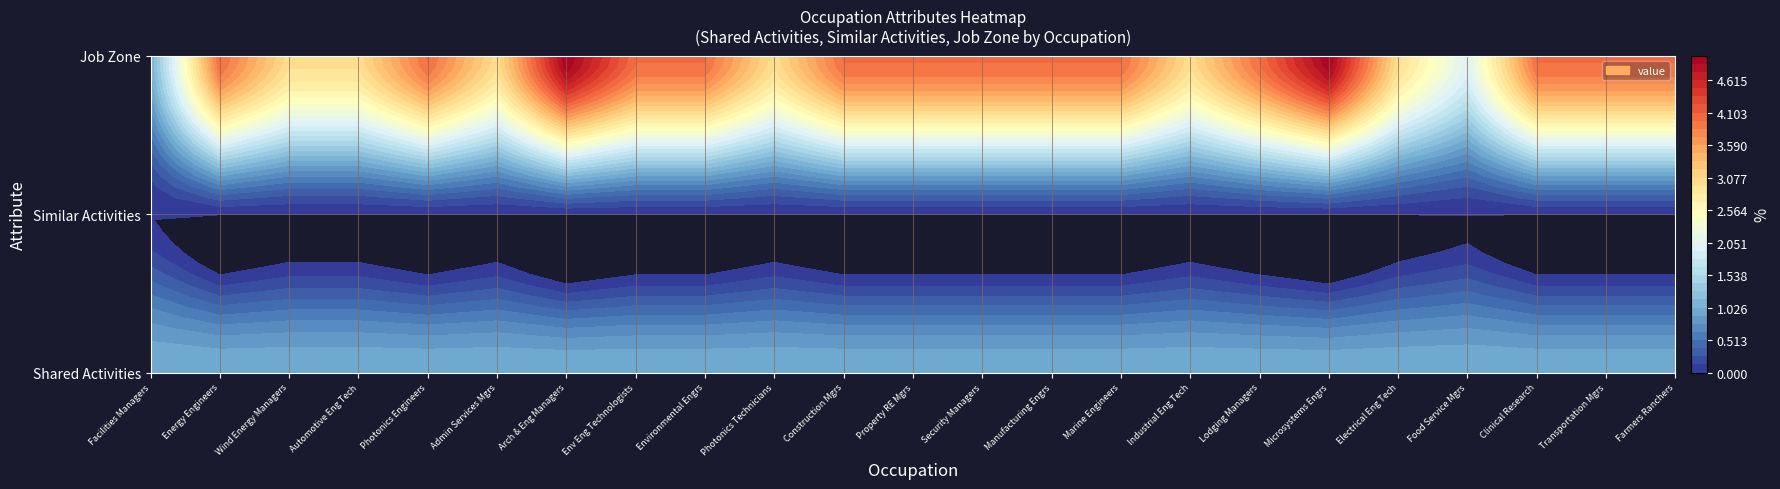

The Architectural and Engineering Managers series shows 1 at 0. True or false?

False